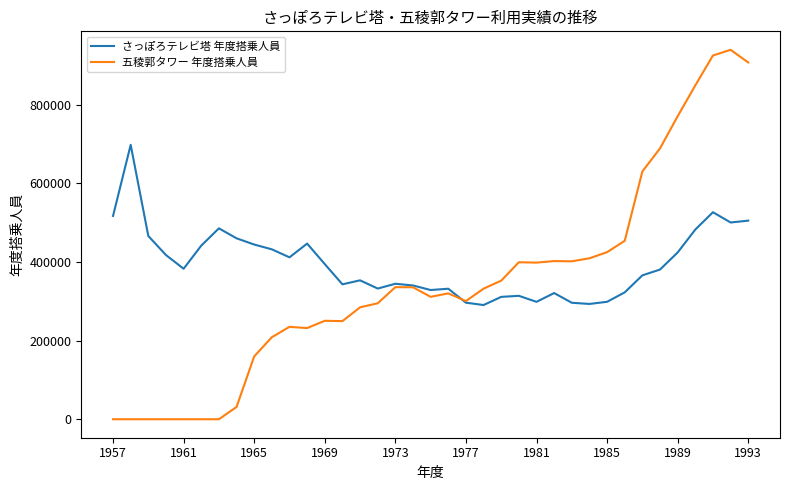

Rank the series by their maximum value, from lowest to highest.

さっぽろテレビ塔 年度搭乗人員, 五稜郭タワー 年度搭乗人員